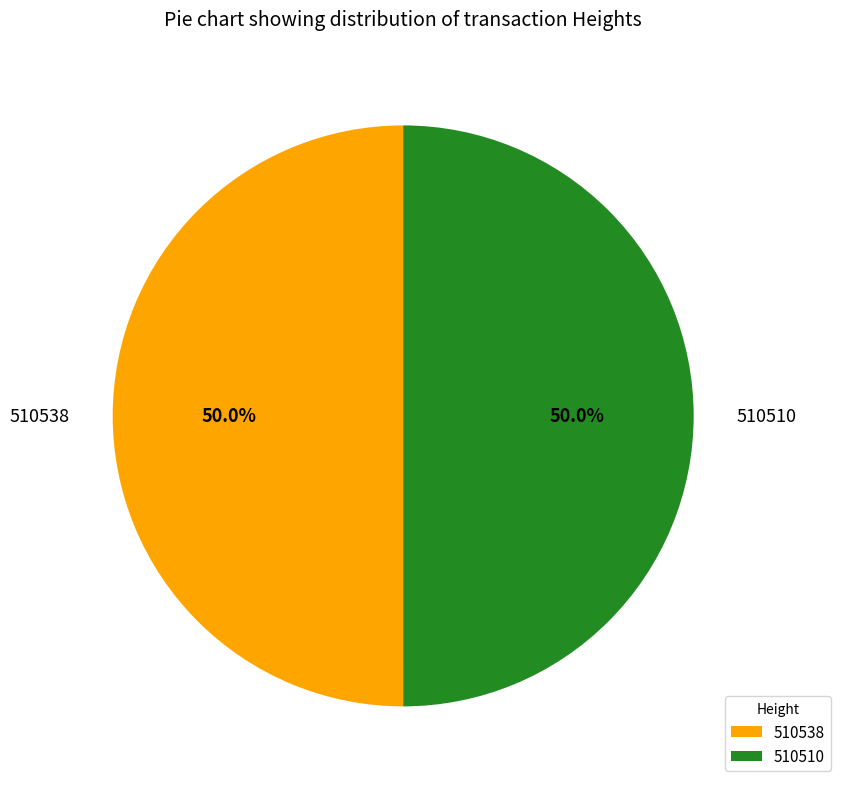

Approximately how many times larger is the value at 510510 compared to 510538?

1.0